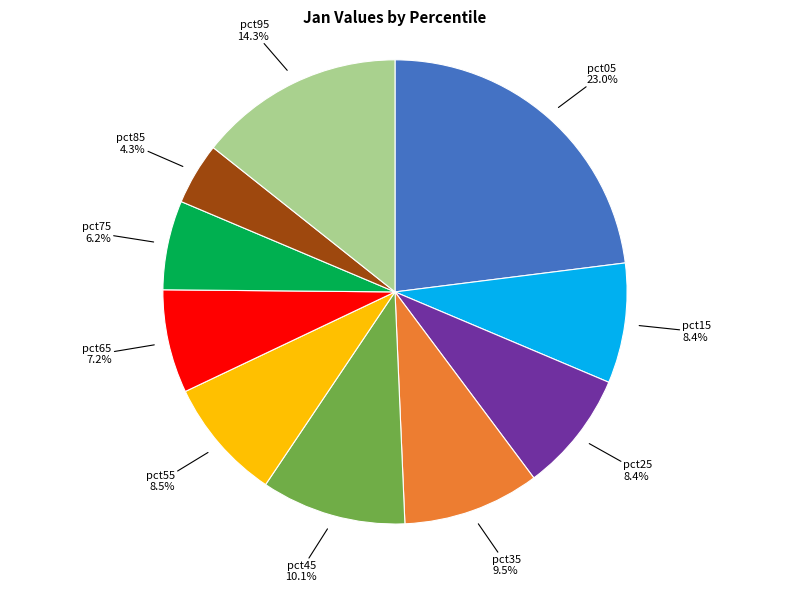

Is there any slice that represents more than half of the pie?

No